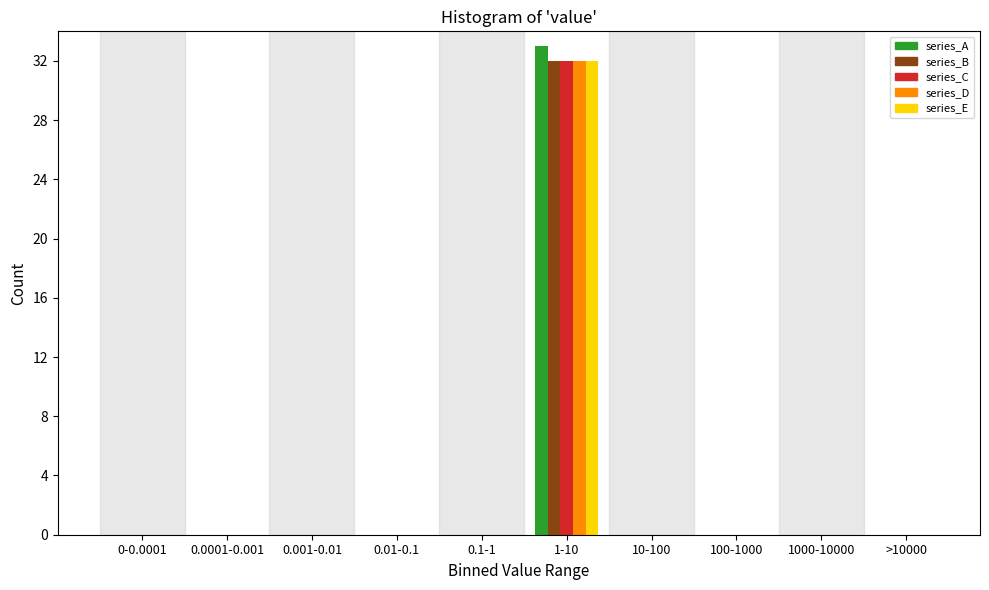

What is the maximum value shown in the chart?

33